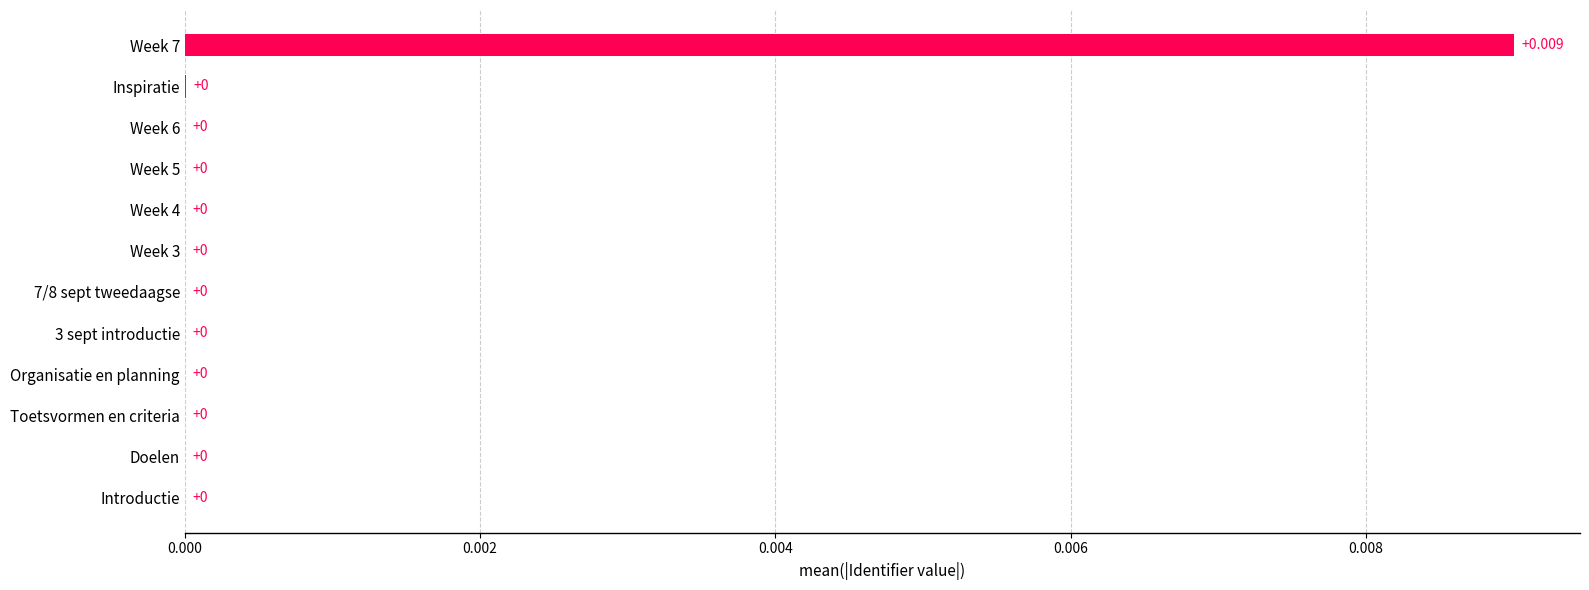

How many categories are shown in the chart?

12